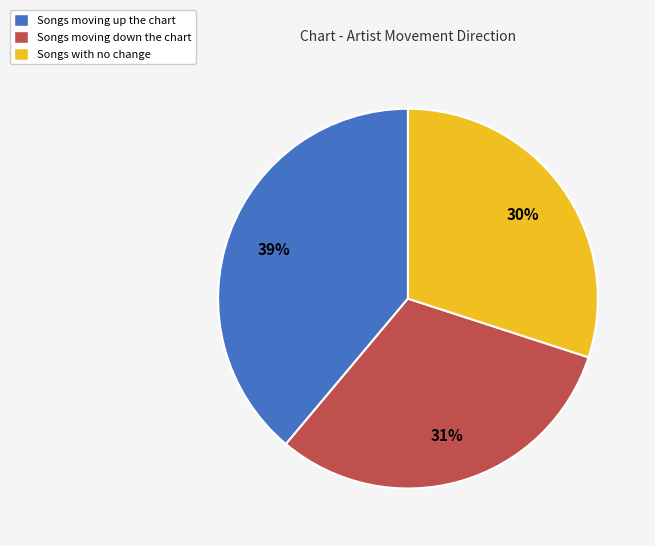

Do Songs moving up the chart and Songs with no change together represent more than half of the pie?

Yes